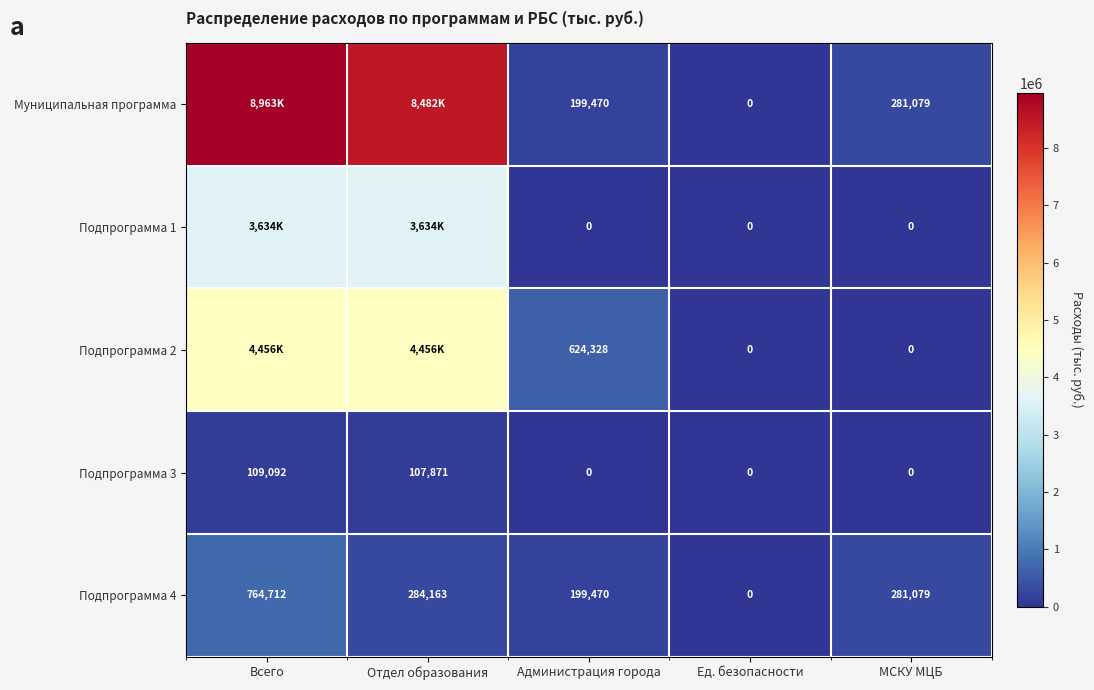

Count the number of data series in this chart.

5